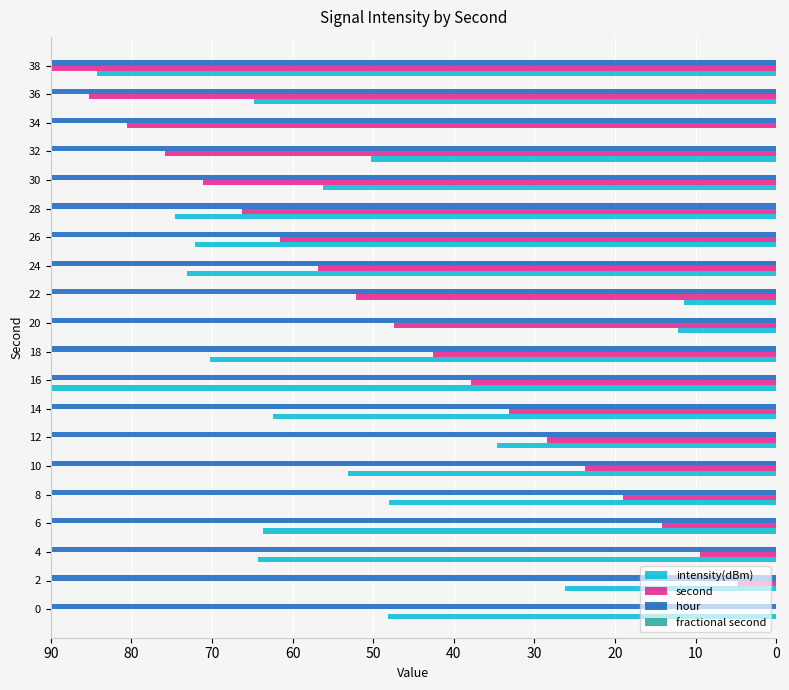

At which category is the sum across all series the highest?

38